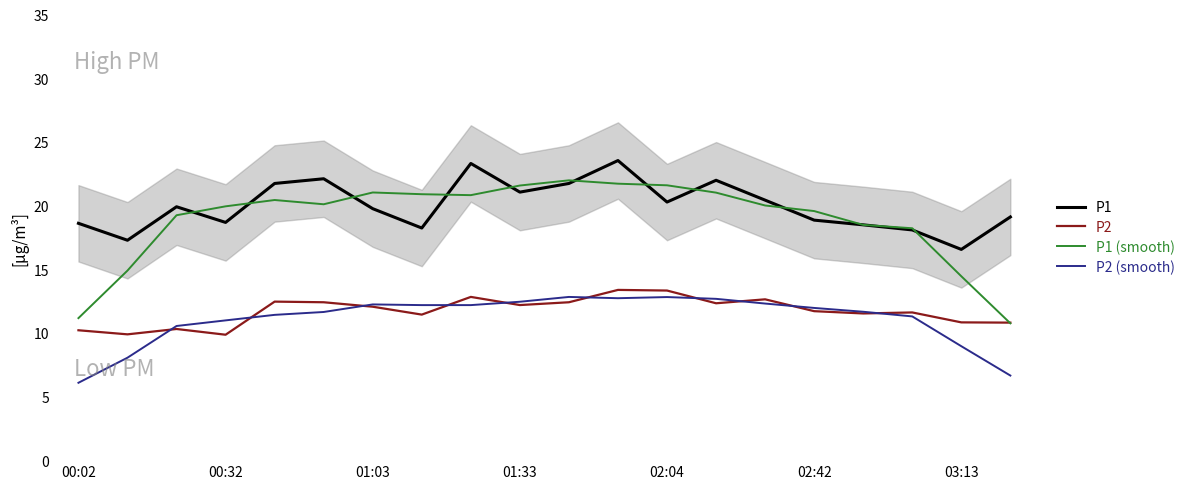

What are all the series names shown in the legend?

P1, P2, P1 (smooth), P2 (smooth)